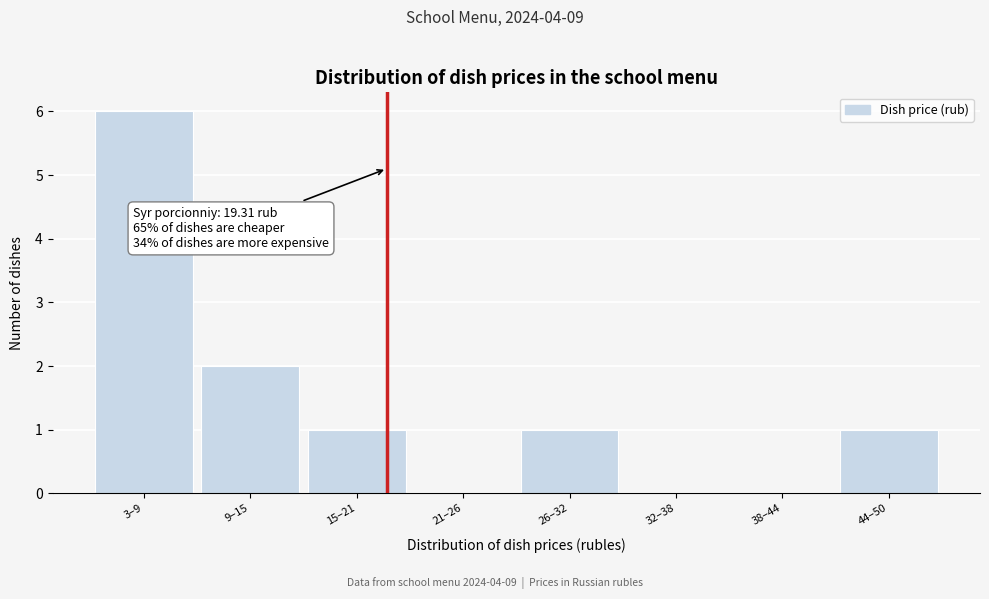

Reading right to left, what are all the values shown in this chart?

44–50=1	38–44=0	32–38=0	26–32=1	21–26=0	15–21=1	9–15=2	3–9=6